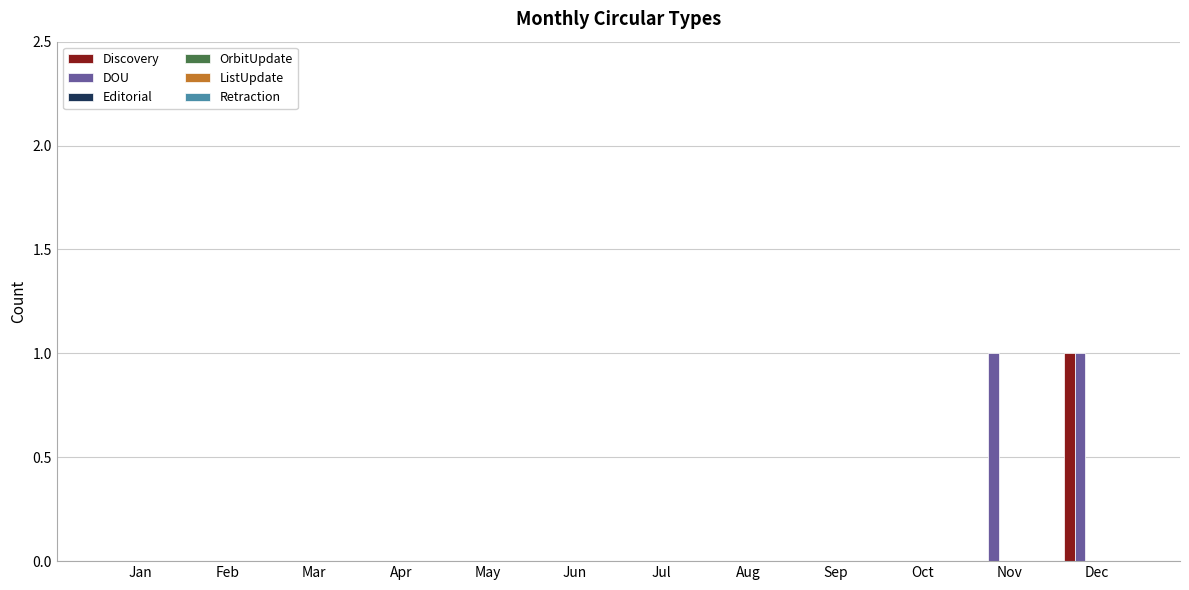

Which category has the highest value in the Discovery series?

Dec